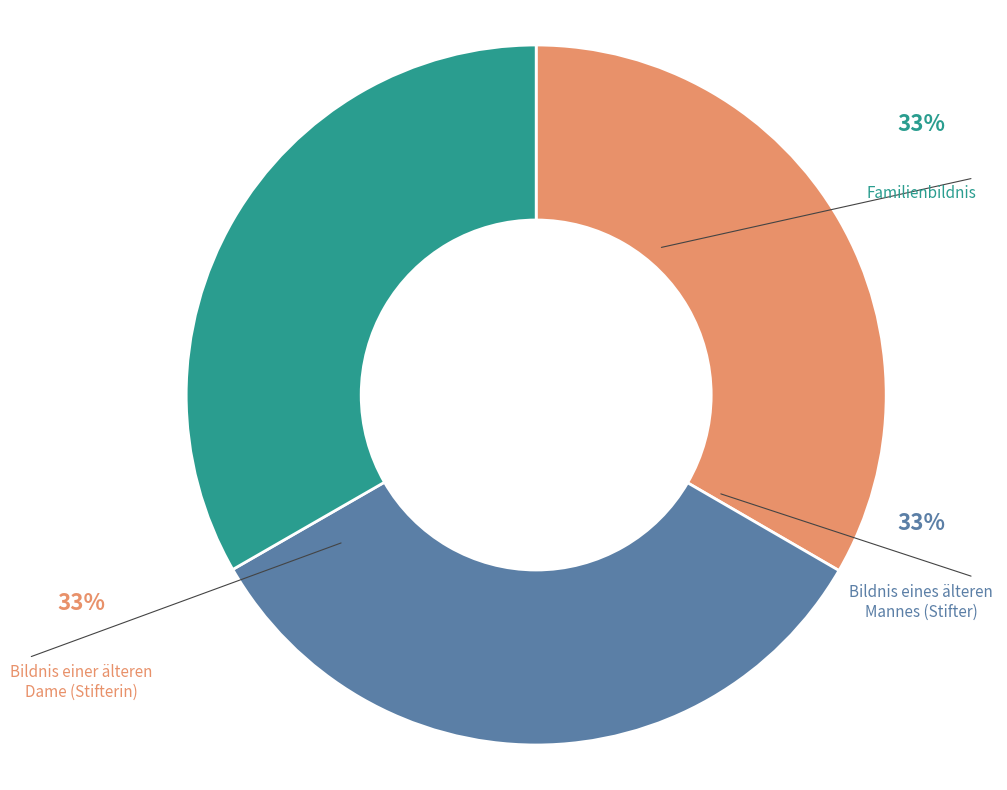

Does Bildnis einer älteren Dame (Stifterin) account for over 50% of the chart?

No